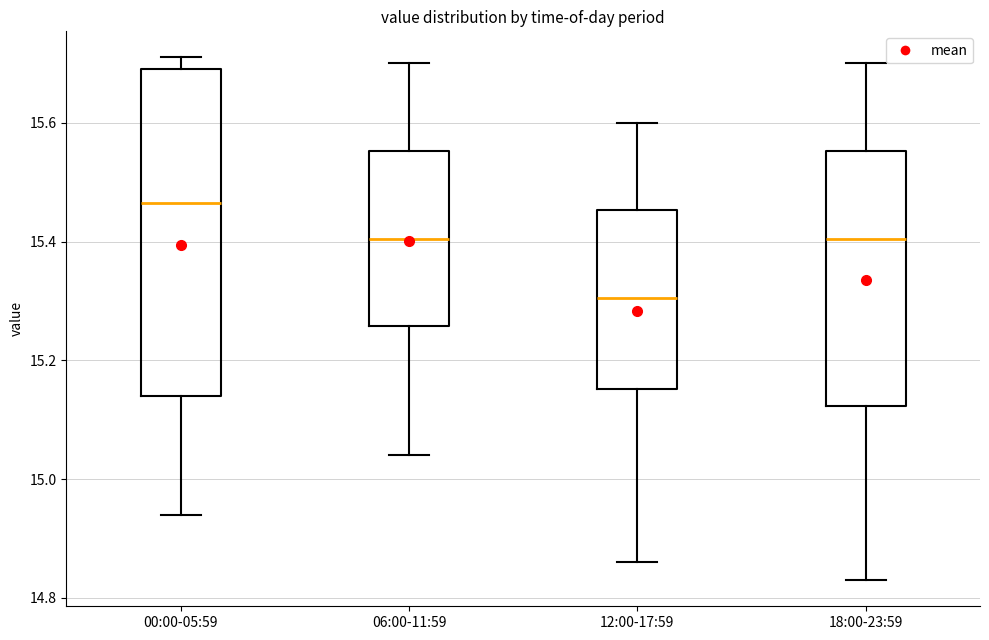

Reading left to right, transcribe this box plot: for each box, give where its median line is, the range the box spans, and where its two whiskers end, as read against the y-axis. The values are not printed on the chart, so give them approximately, as read against the axis.

00:00-05:59: median 15.46, box 15.14 to 15.70, whiskers 14.94 to 15.72
06:00-11:59: median 15.40, box 15.26 to 15.56, whiskers 15.04 to 15.70
12:00-17:59: median 15.30, box 15.16 to 15.46, whiskers 14.86 to 15.60
18:00-23:59: median 15.40, box 15.12 to 15.56, whiskers 14.84 to 15.70